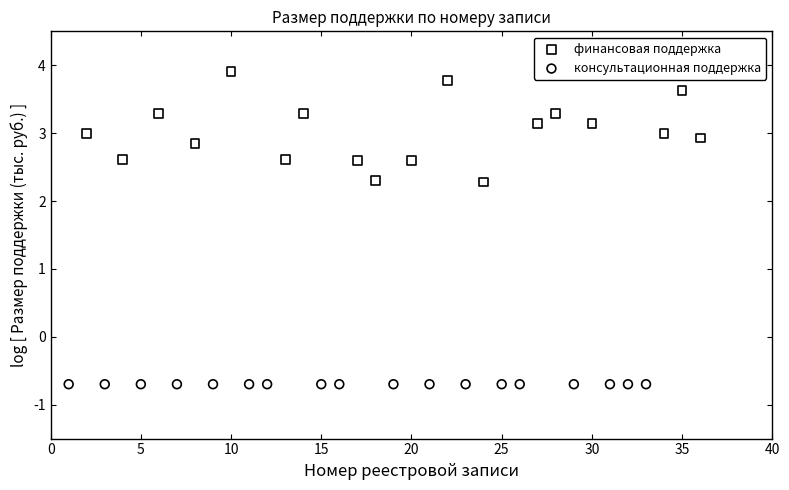

Which series reaches the maximum Y coordinate?

финансовая поддержка